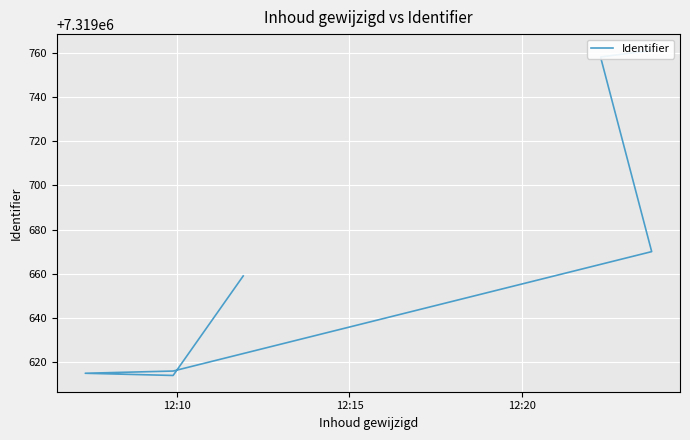

What is the maximum value shown in the chart?

7319761